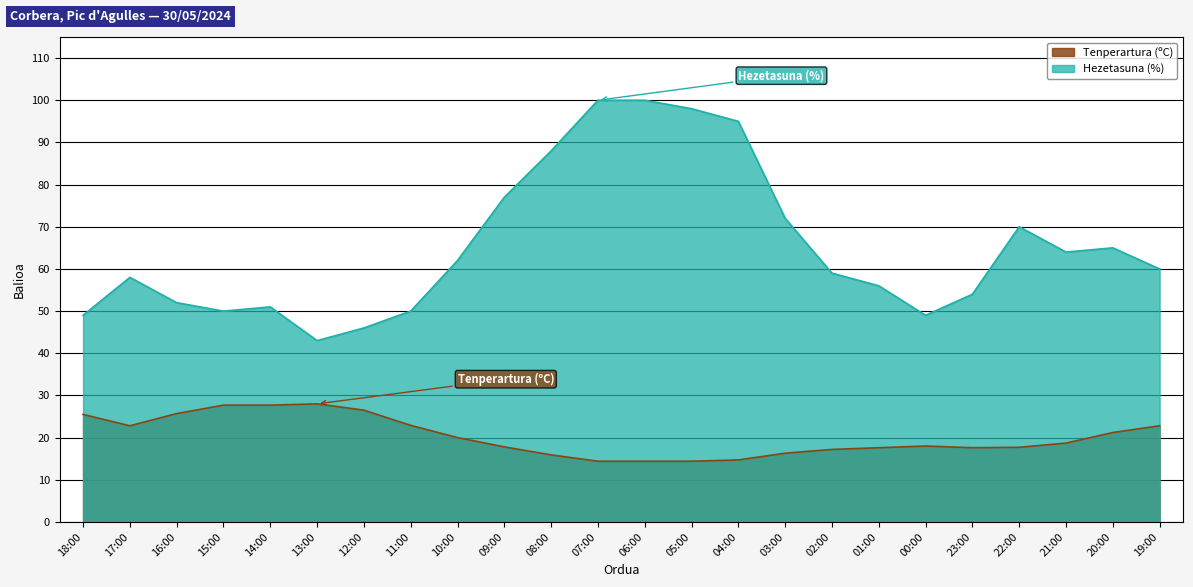

Reading left to right, extract all data points from this chart.

Tenperartura (ºC): 25.5	22.8	25.7	27.7	27.7	28.0	26.5	22.9	20.0	17.8	15.9	14.4	14.4	14.4	14.7	16.3	17.2	17.6	18.0	17.6	17.7	18.7	21.2	22.8
Hezetasuna (%): 49.0	58.0	52.0	50.0	51.0	43.0	46.0	50.0	62.0	77.0	88.0	100.0	100.0	98.0	95.0	72.0	59.0	56.0	49.0	54.0	70.0	64.0	65.0	60.0